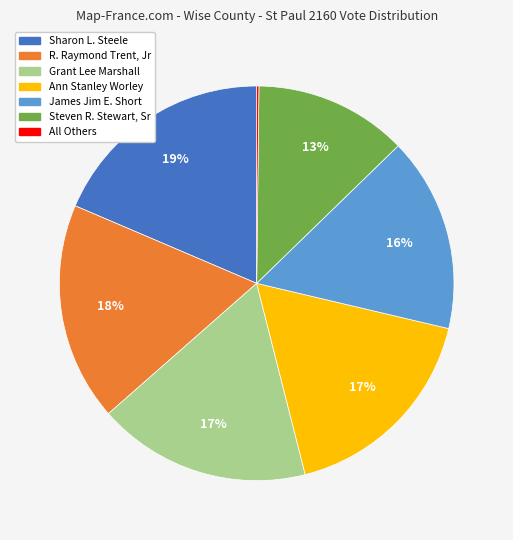

What percentage is the Ann Stanley Worley slice, to the nearest percent?

17%